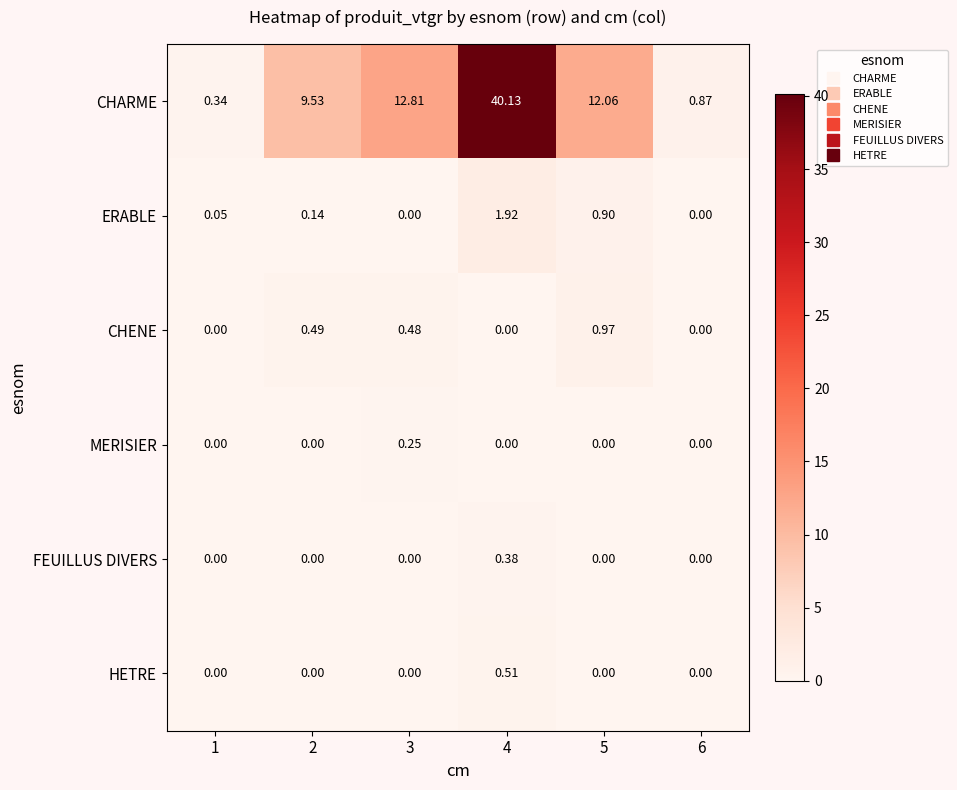

Which series has the largest total across all categories?

CHARME